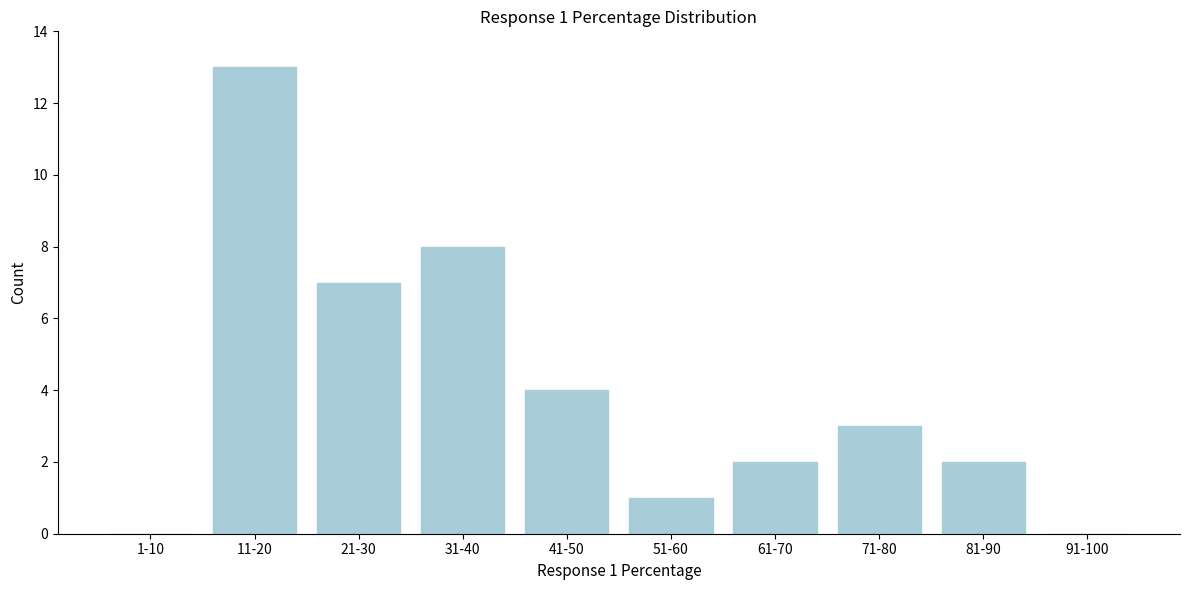

What is the change in value from 31-40 to 81-90?

-6